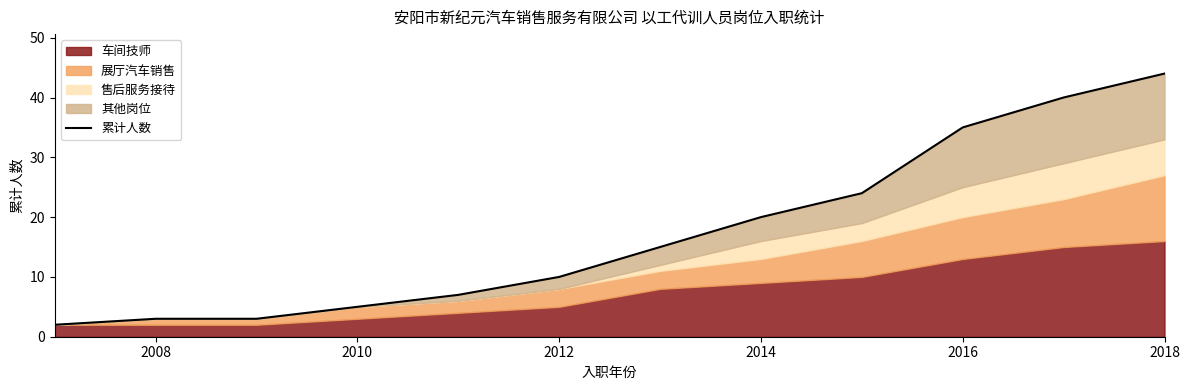

What is the average value?

17